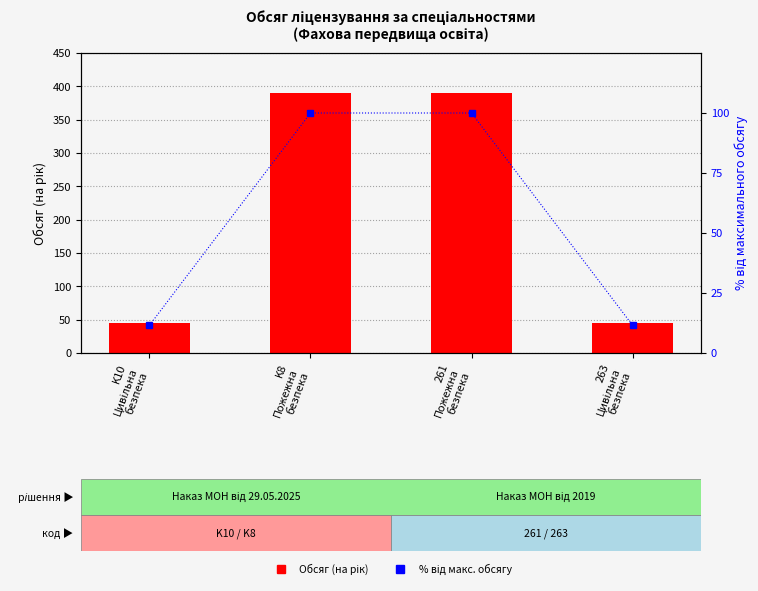

Between 263
Цивільна
безпека and 261
Пожежна
безпека, which is larger?

261
Пожежна
безпека